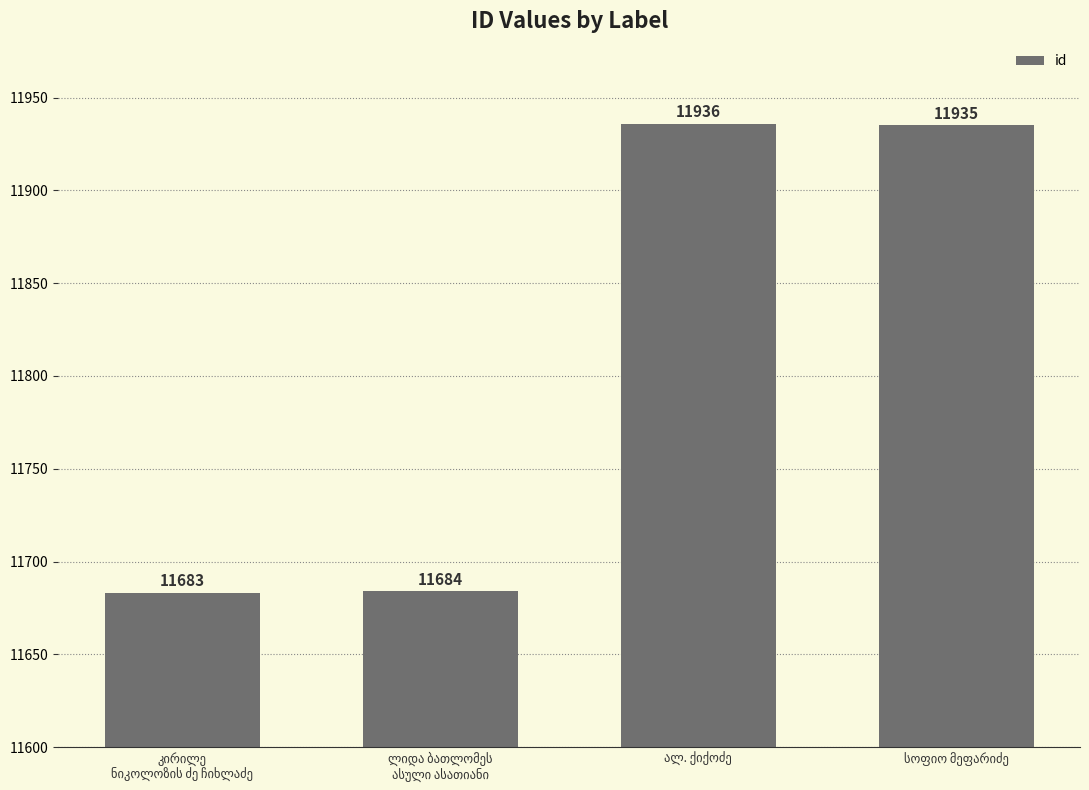

What is the value of the 1st bar from the left?

11683